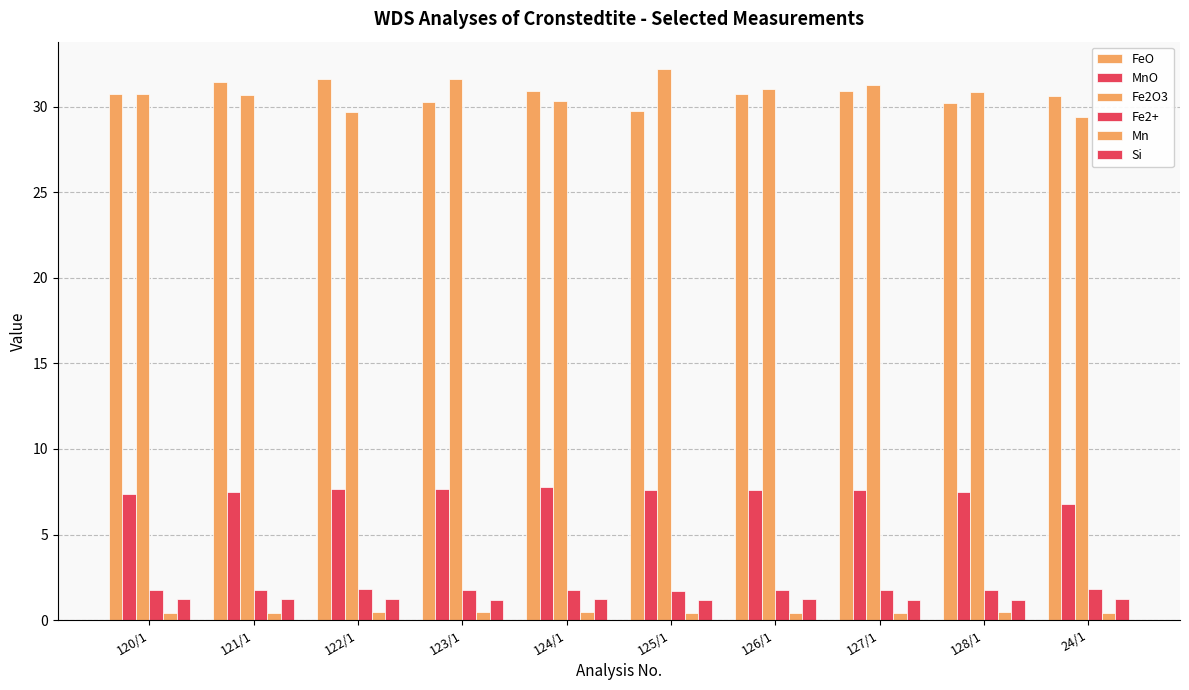

Which series has the largest range (max minus min)?

Fe2O3